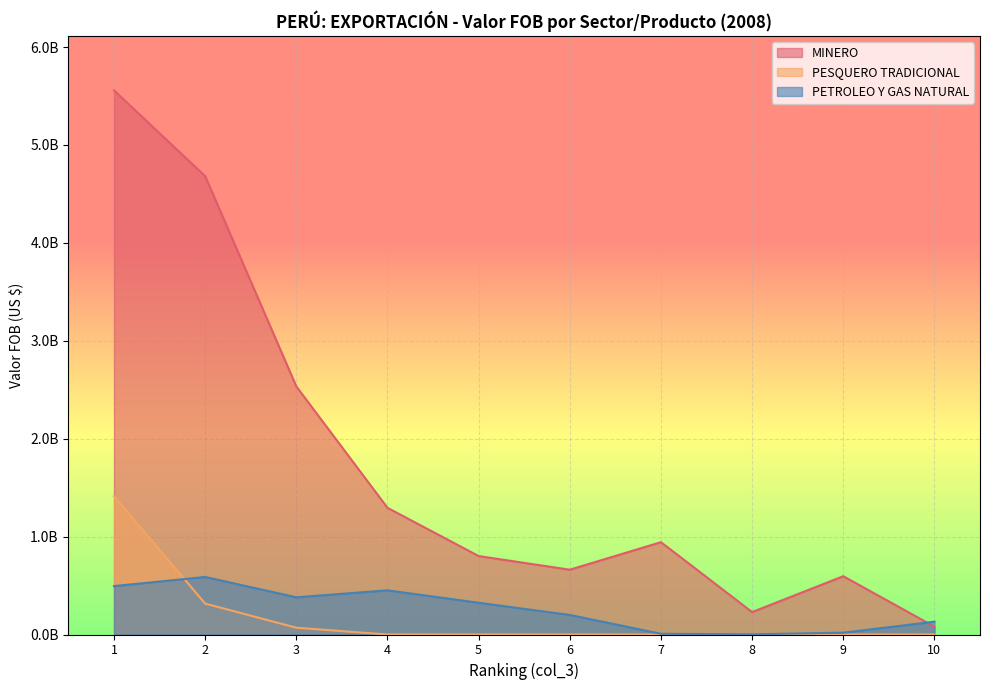

What is the difference between the MINERO values at 2 and 3?

2147655753.9